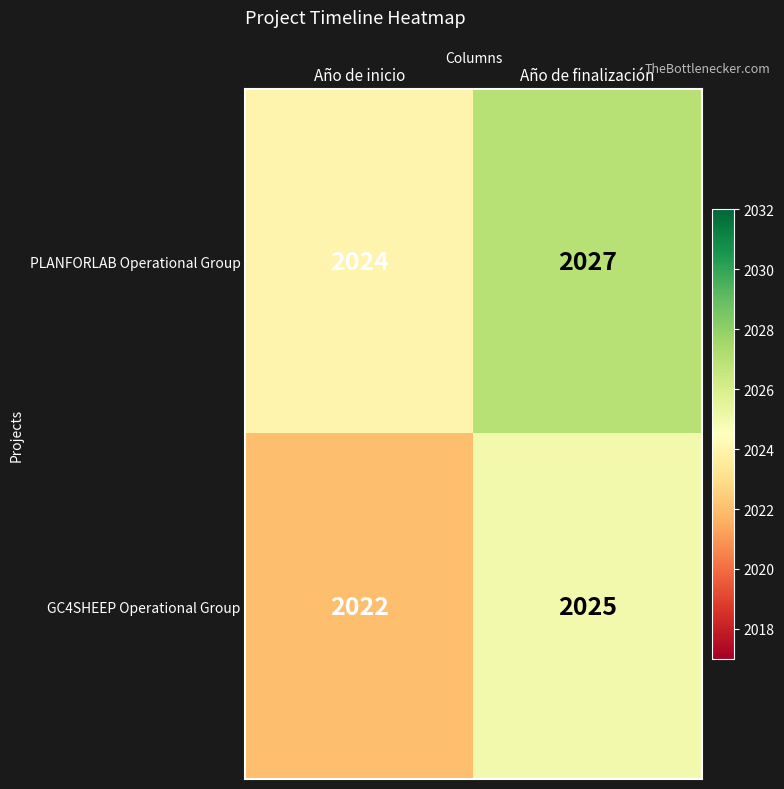

Count the number of categories in the chart.

2